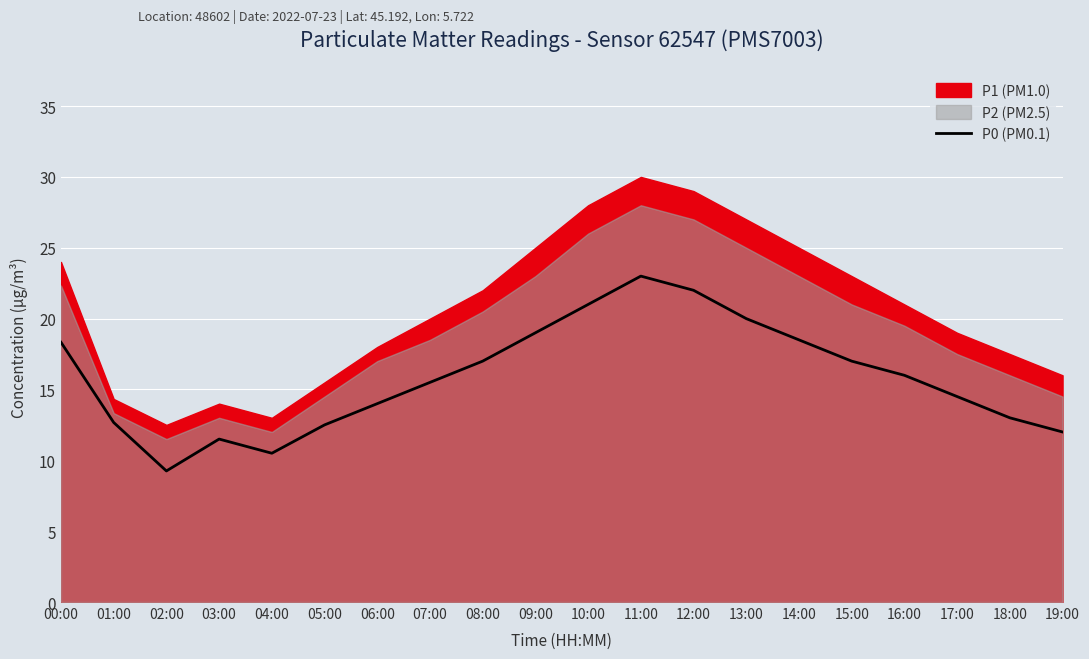

How many data points are above 16?

9